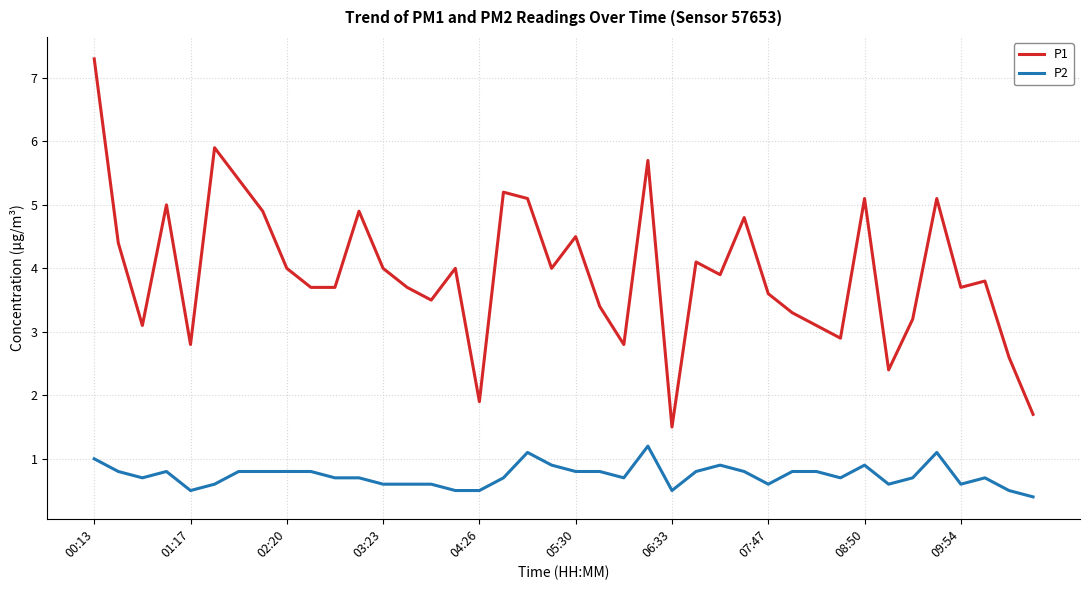

Rank the series by their maximum value, from lowest to highest.

P2, P1